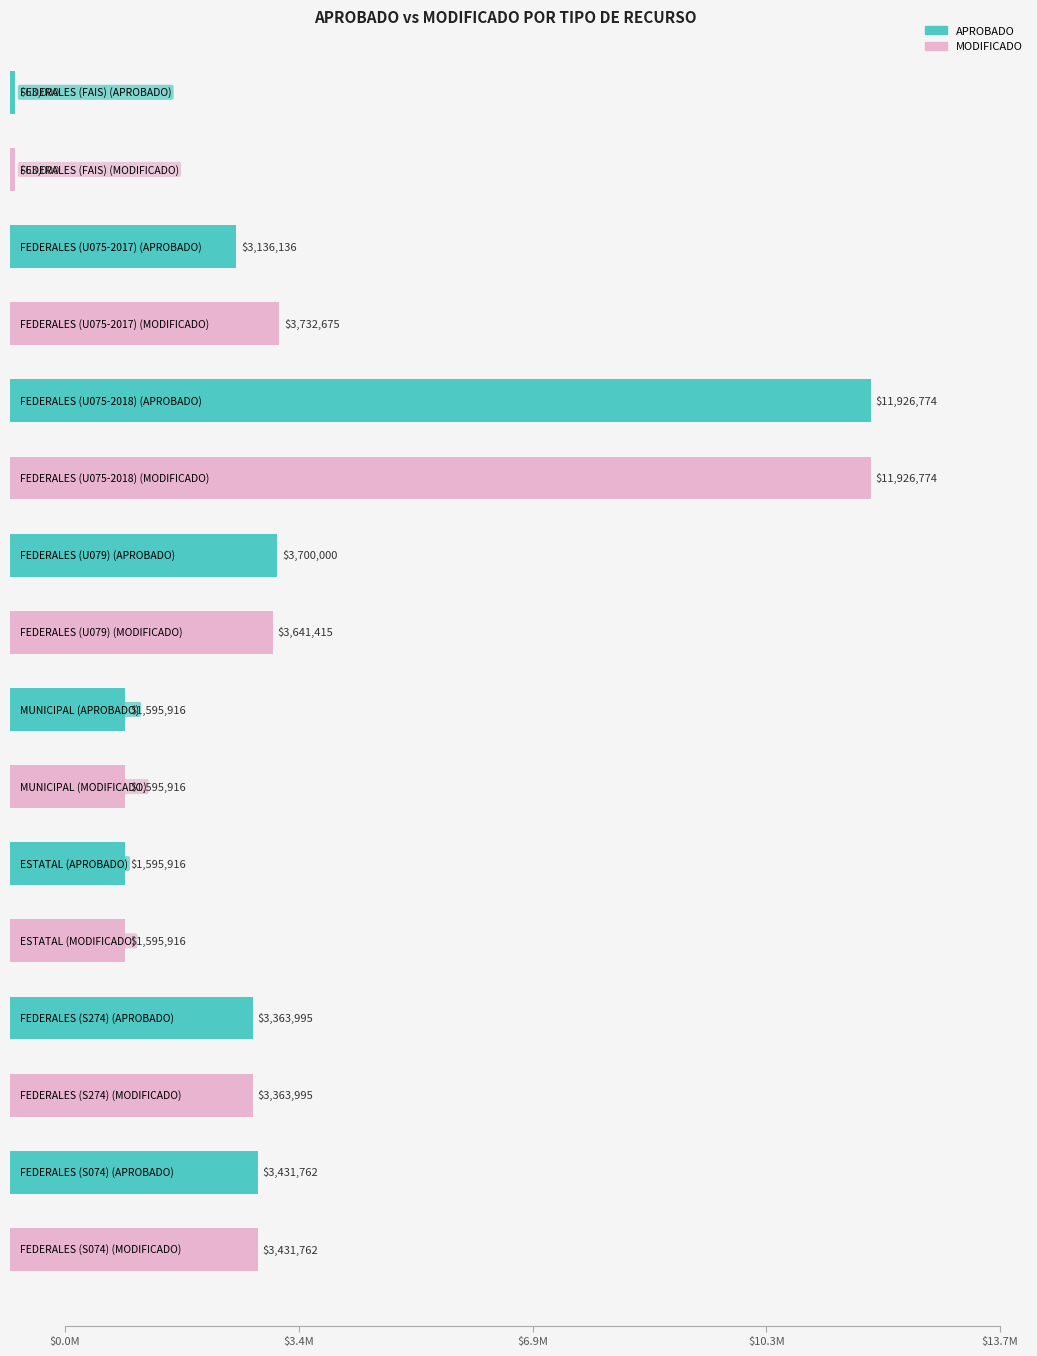

Which category has the lowest value across all series?

FEDERALES (FAIS)